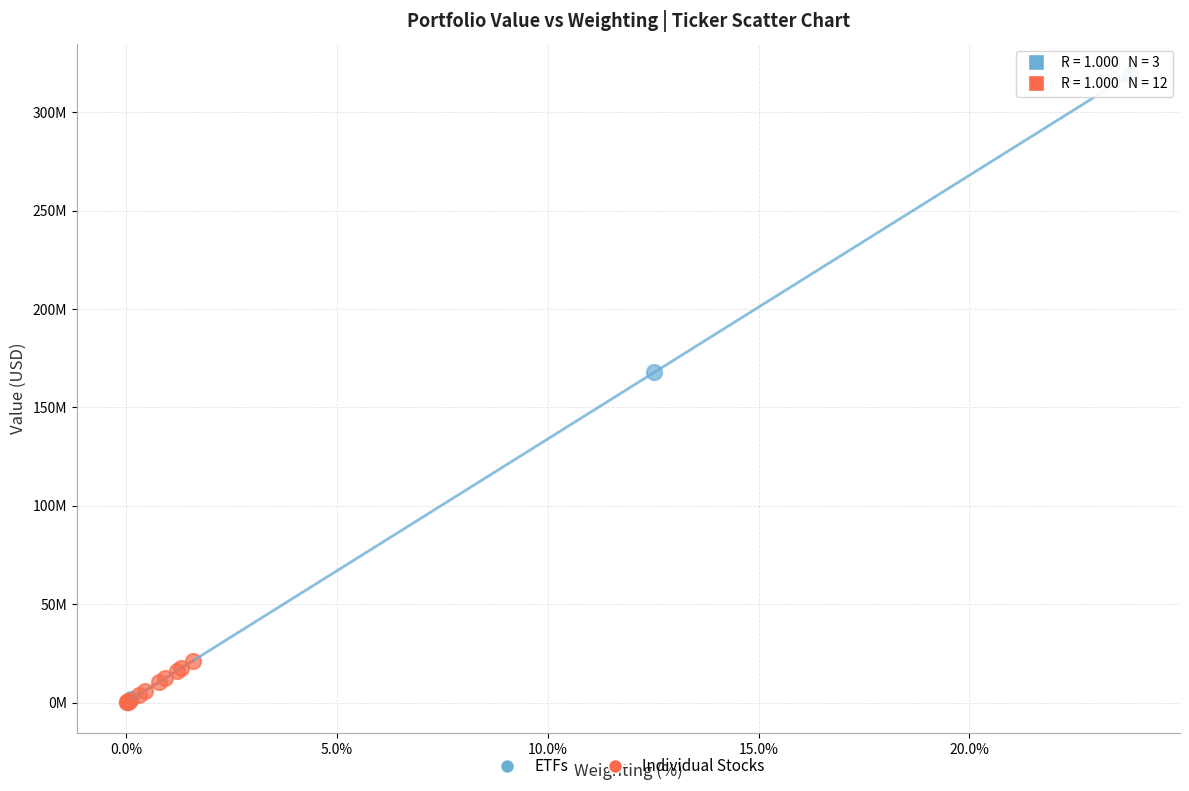

What are all the series names shown in the legend?

ETFs, Individual Stocks